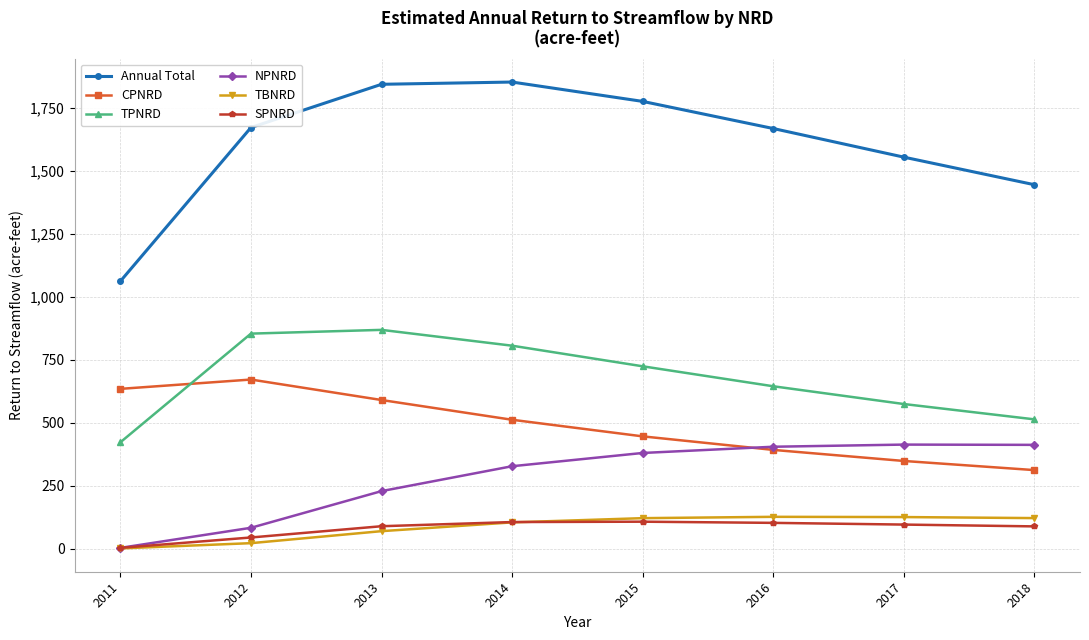

At 2018, list the series in order from largest to smallest.

Annual Total, TPNRD, NPNRD, CPNRD, TBNRD, SPNRD